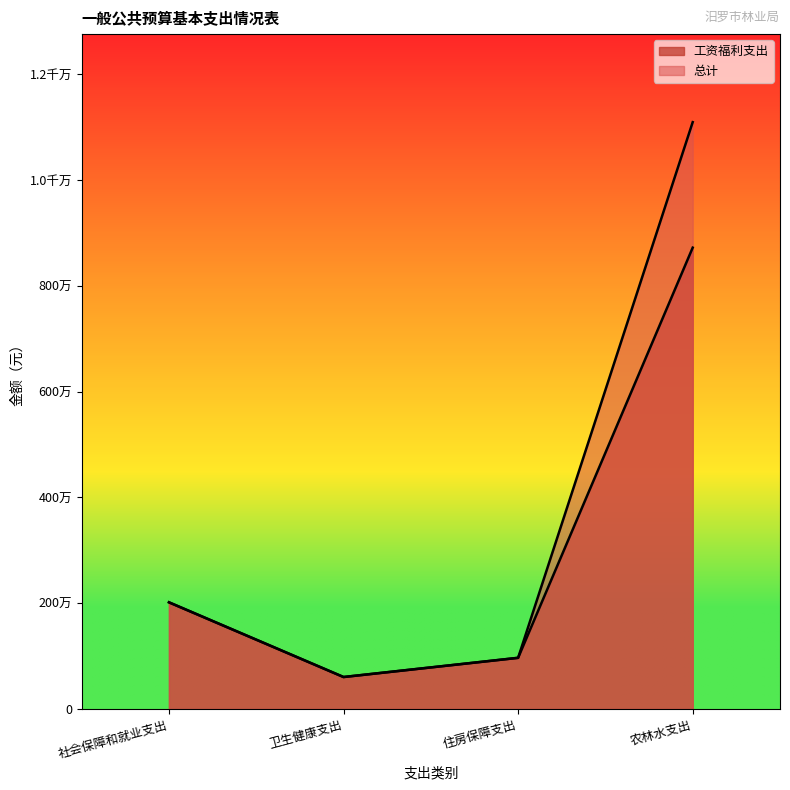

True or false: 工资福利支出 and 总计 intersect in this chart.

False